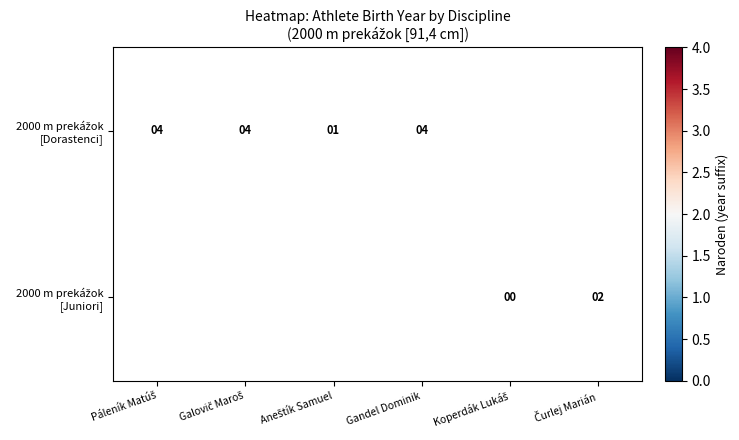

List the labels in order of 2000 m prekážok [Juniori] value, largest first.

Čurlej Marián, Páleník Matúš, Galovič Maroš, Aneštík Samuel, Gandel Dominik, Koperdák Lukáš